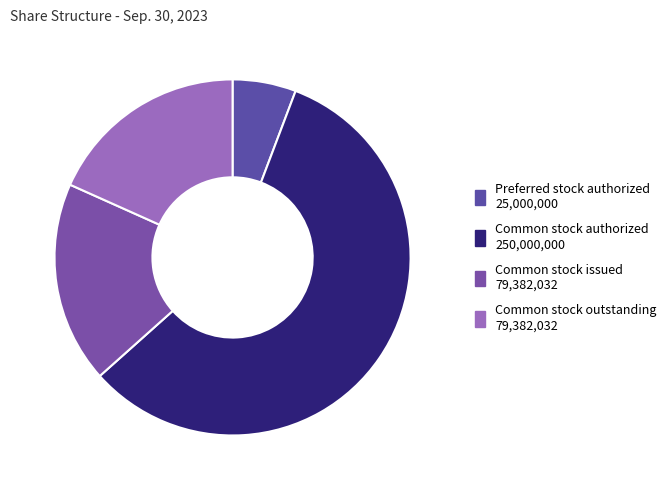

How many segments does this pie chart have?

4